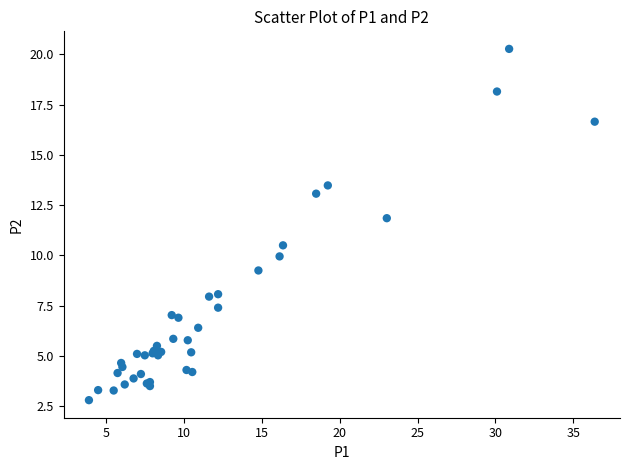

What Y value in the scatter plot is closest to 11?

10.5